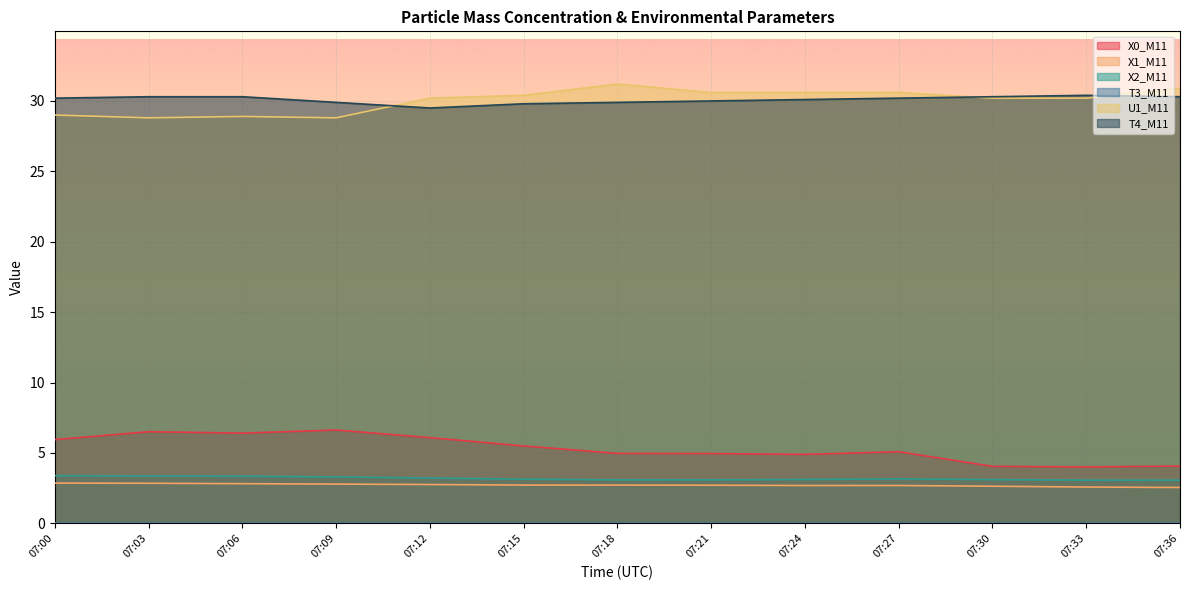

What is the spread (max minus min) of values at 07:30?

30.3